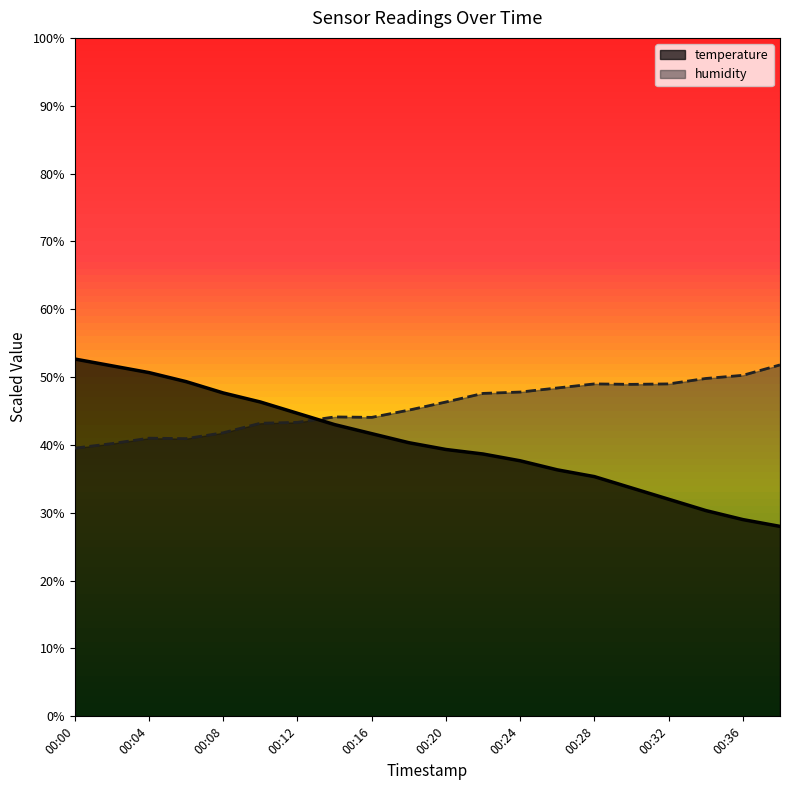

Does the chart display data point markers on the line(s)?

No